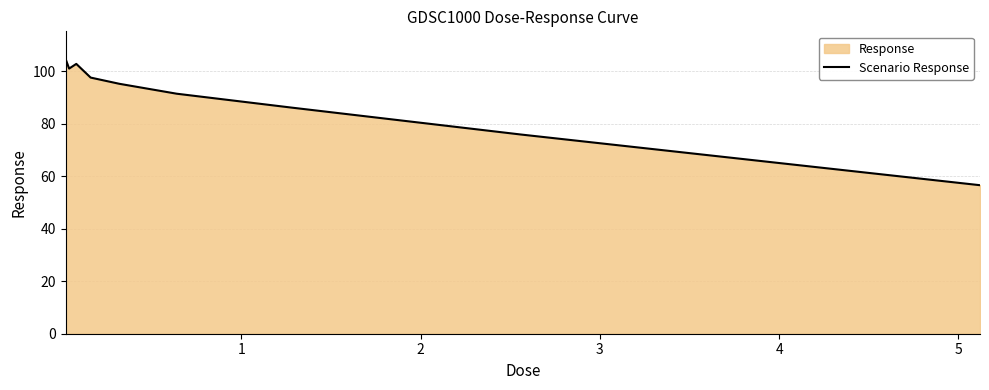

What is the smallest value displayed?

56.6